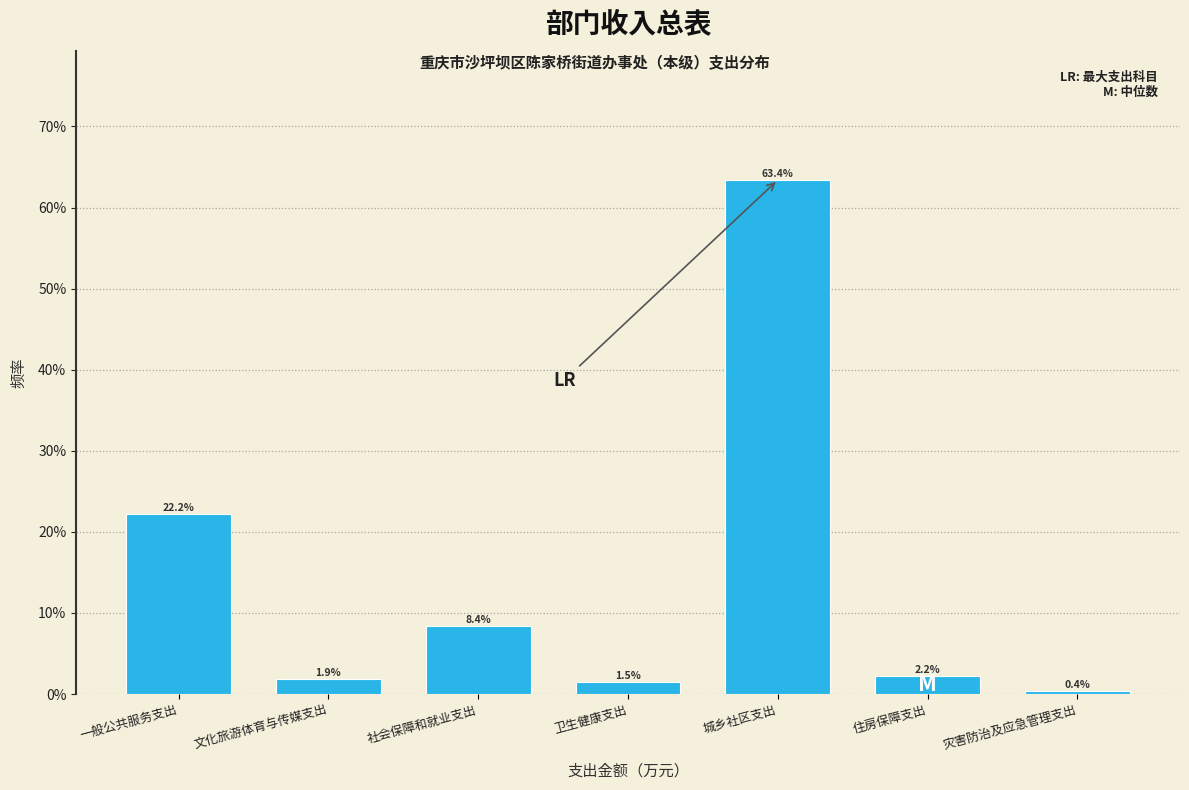

Are the bars horizontal?

No